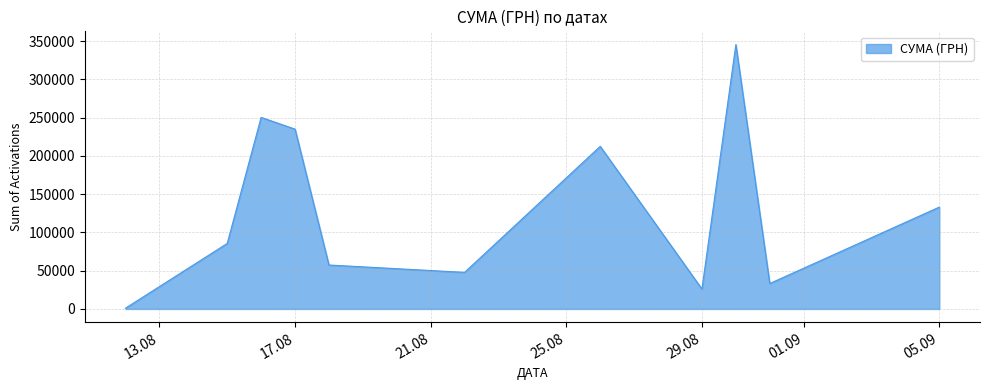

What is the maximum value shown in the chart?

345687.3